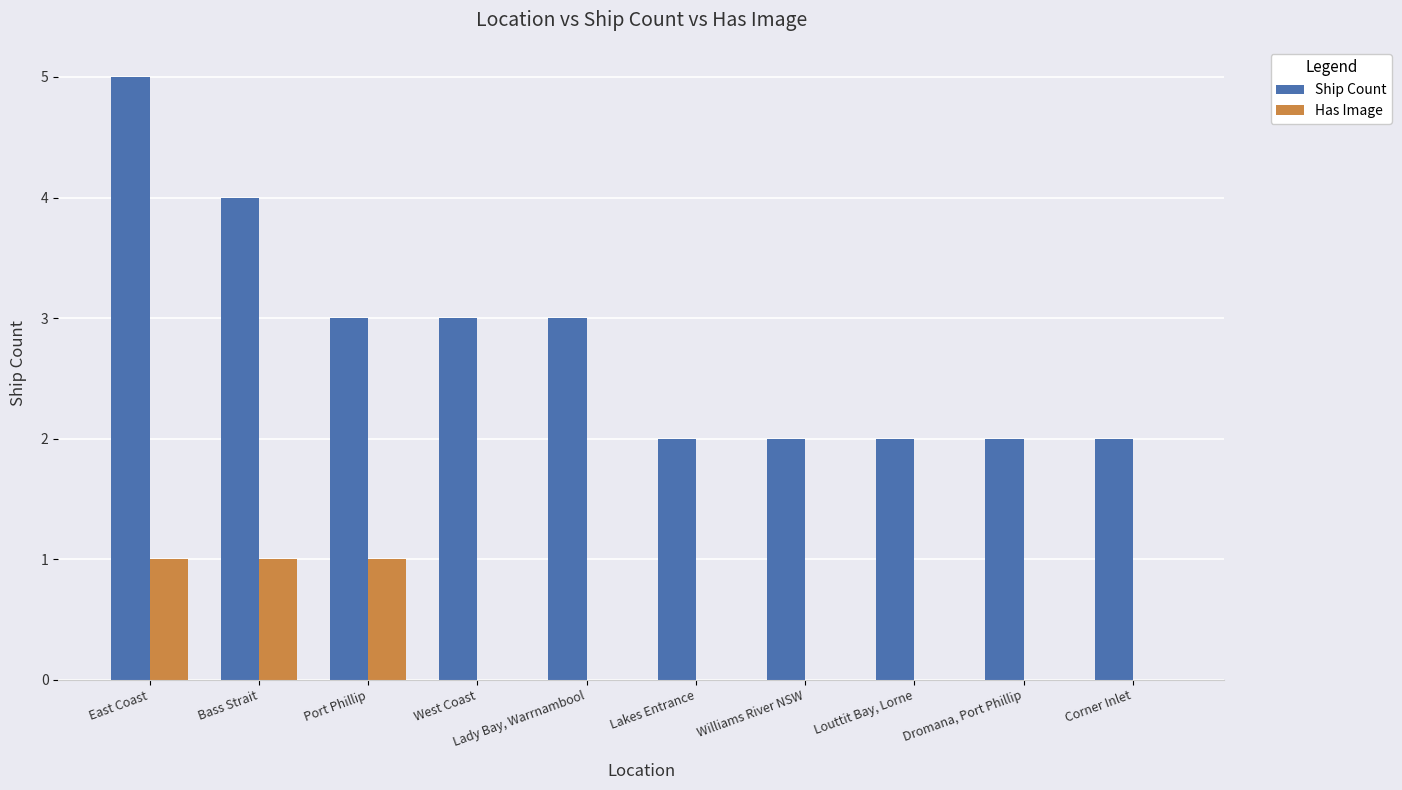

How many distinct data groups are displayed?

2